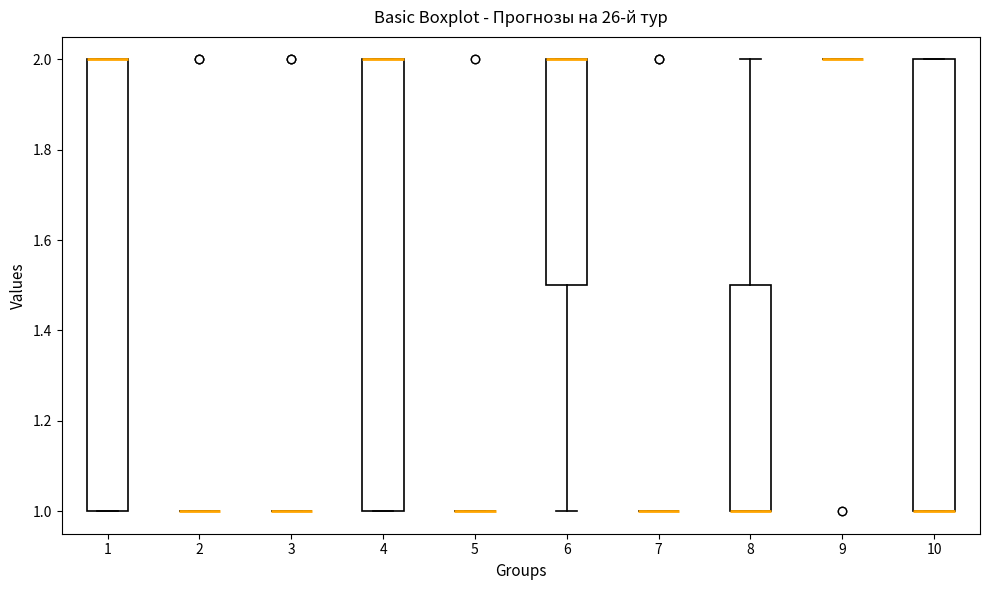

Reading left to right, transcribe this box plot: for each box, give where its median line is, the range the box spans, and where its two whiskers end, as read against the y-axis. The values are not printed on the chart, so give them approximately, as read against the axis.

1: median 2.0 (drawn on the box's upper edge), box 1.0 to 2.0, whiskers 1.0 to 2.0
2: box collapsed to a line at 1.0, whiskers 1.0 to 1.0
3: box collapsed to a line at 1.0, whiskers 1.0 to 1.0
4: median 2.0 (drawn on the box's upper edge), box 1.0 to 2.0, whiskers 1.0 to 2.0
5: box collapsed to a line at 1.0, whiskers 1.0 to 1.0
6: median 2.0 (drawn on the box's upper edge), box 1.5 to 2.0, whiskers 1.0 to 2.0
7: box collapsed to a line at 1.0, whiskers 1.0 to 1.0
8: median 1.0 (drawn on the box's lower edge), box 1.0 to 1.5, whiskers 1.0 to 2.0
9: box collapsed to a line at 2.0, whiskers 2.0 to 2.0
10: median 1.0 (drawn on the box's lower edge), box 1.0 to 2.0, whiskers 1.0 to 2.0